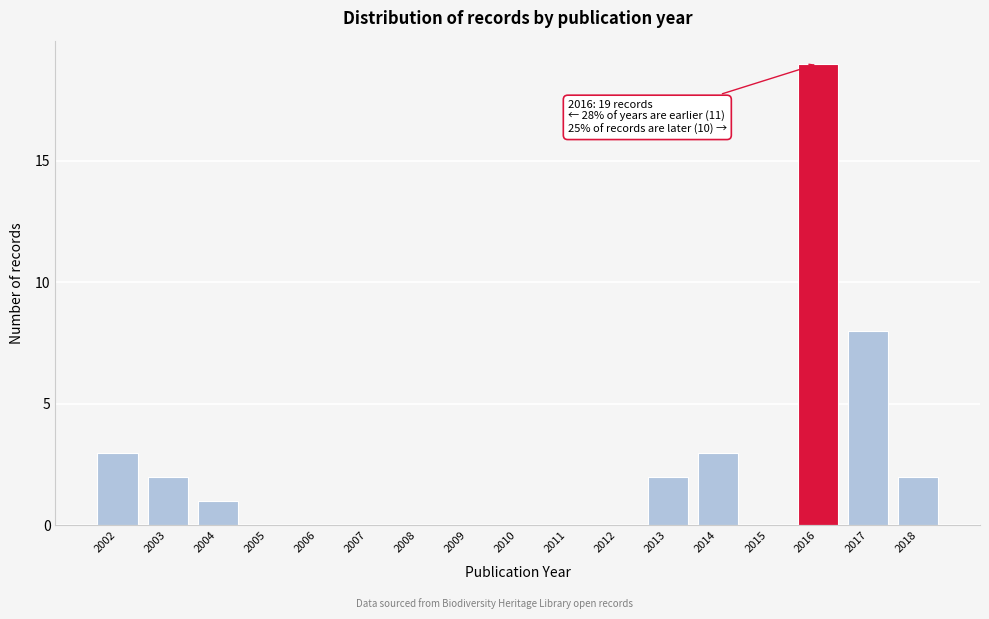

Reading left to right, extract all data points from this chart.

2002=3	2003=2	2004=1	2005=0	2006=0	2007=0	2008=0	2009=0	2010=0	2011=0	2012=0	2013=2	2014=3	2015=0	2016=19	2017=8	2018=2